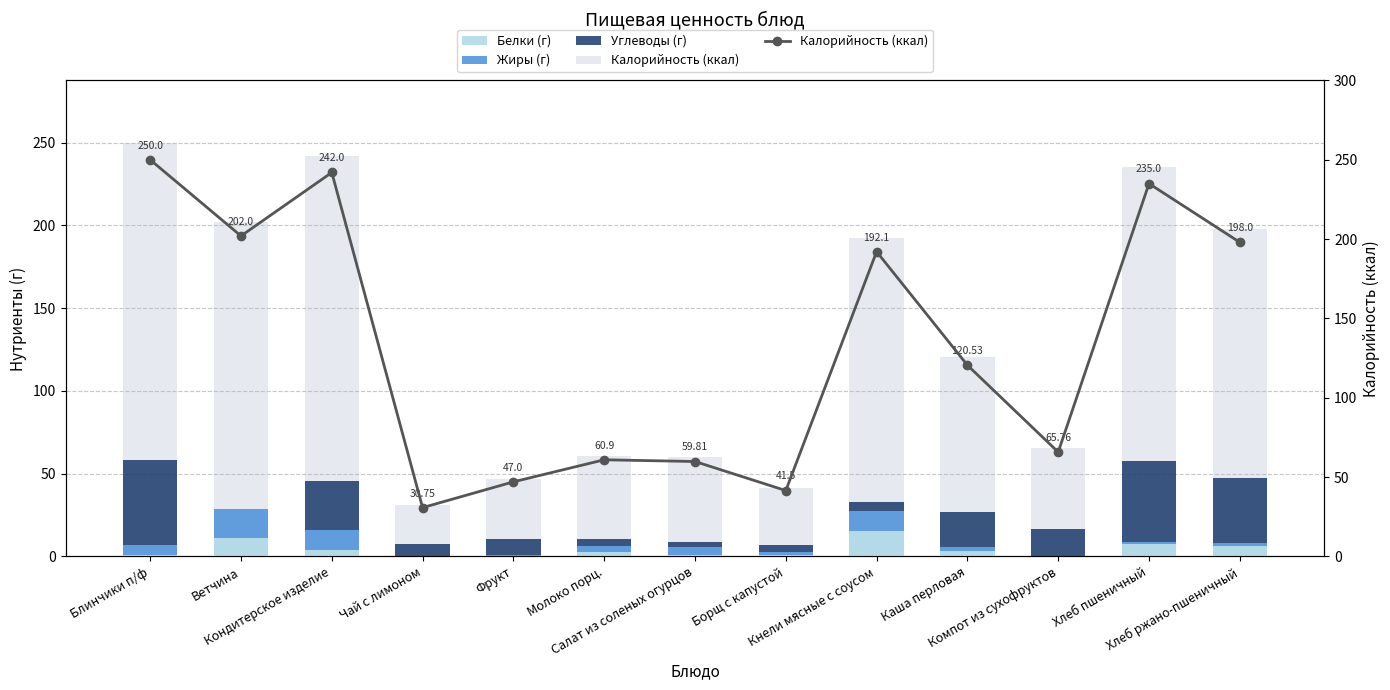

Where is Углеводы (г) nearest to the value 25?

Каша перловая